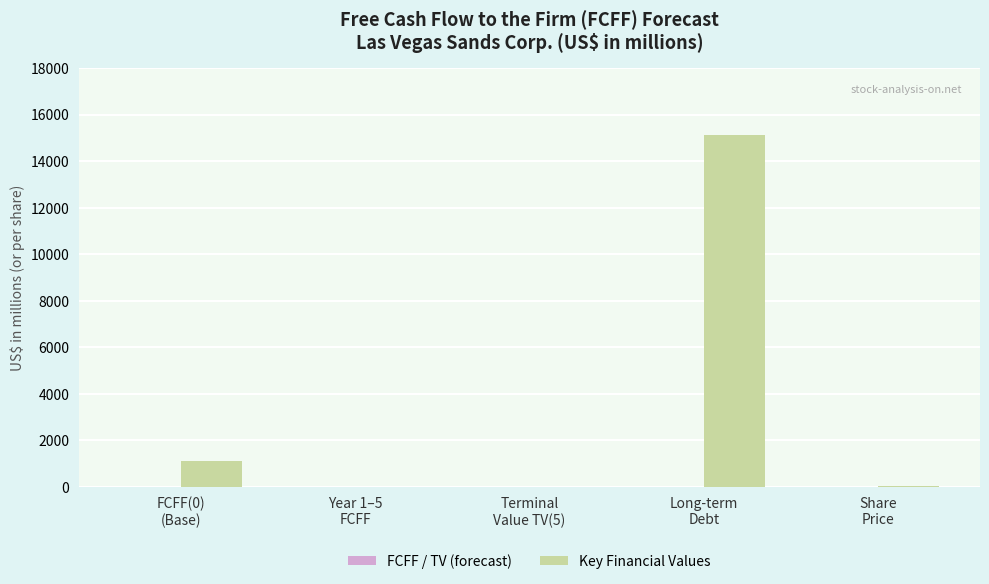

What is the sum of all values?

16283.3